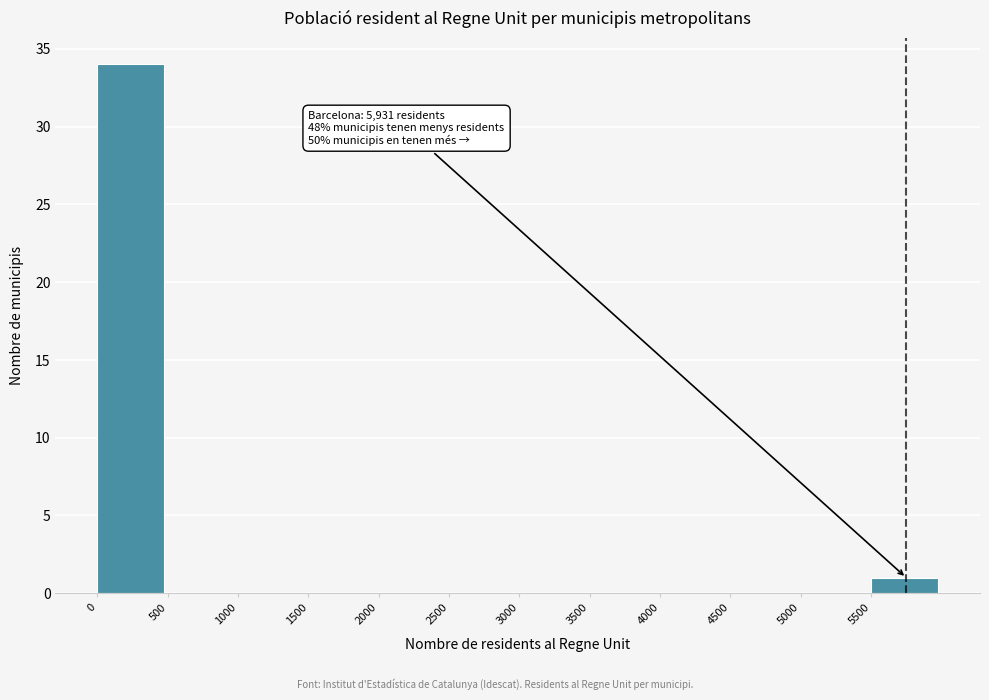

Over which range of the x-axis is the bar tallest?

0 to 500